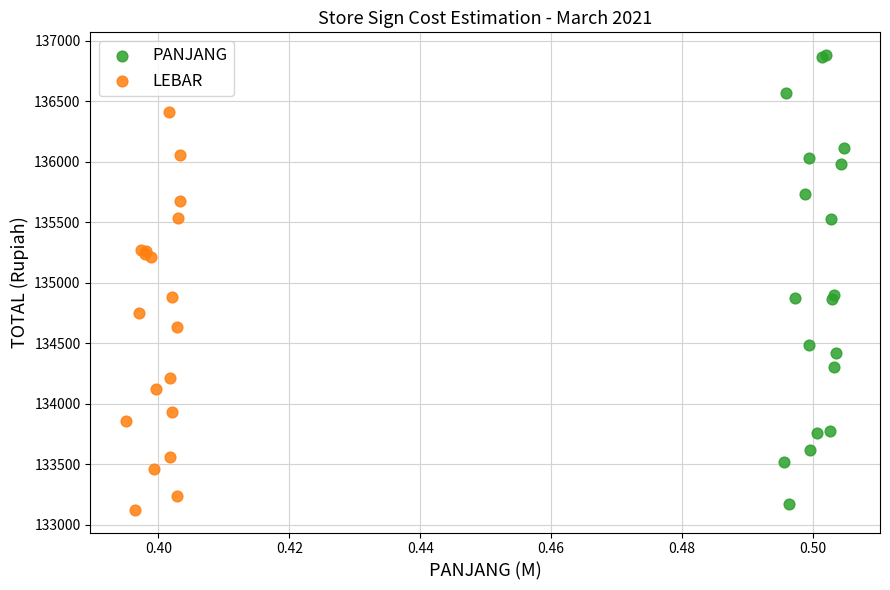

Which series contains the highest Y value?

PANJANG